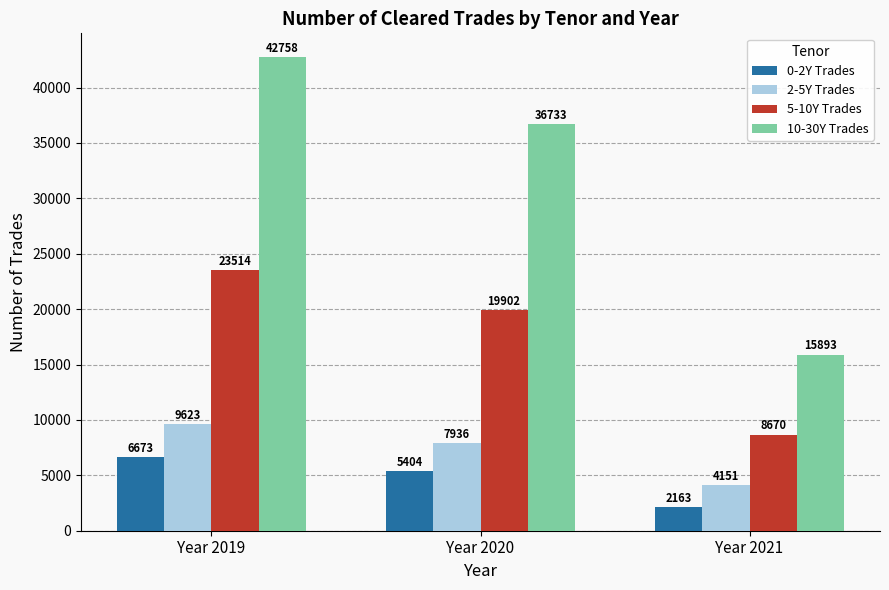

At how many categories does at least one series exceed 13978?

3